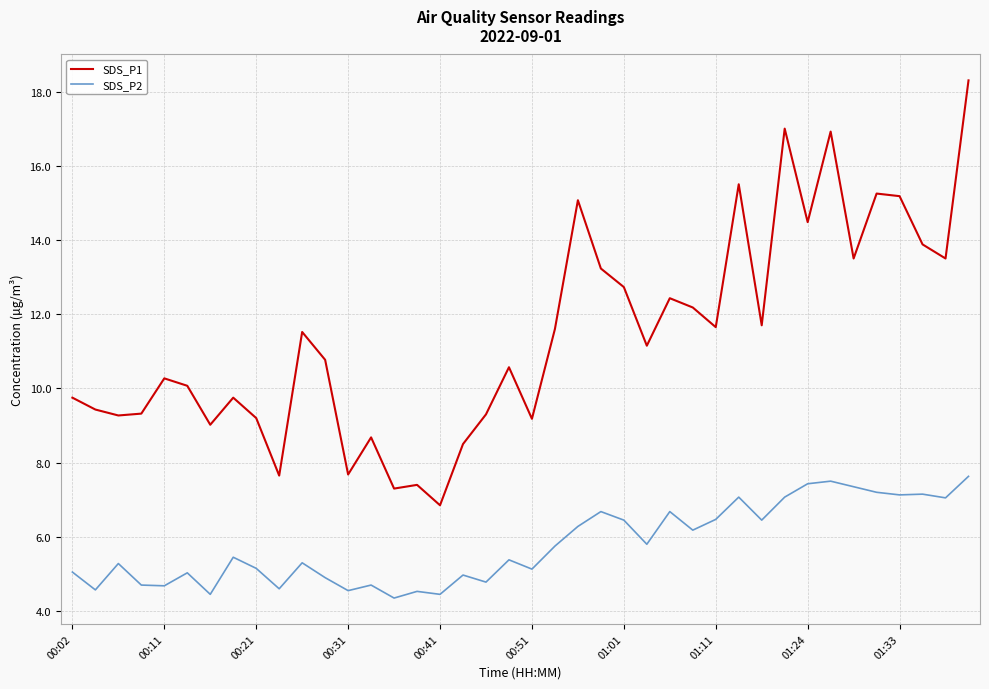

List the series in order of their overall mean, highest first.

SDS_P1, SDS_P2